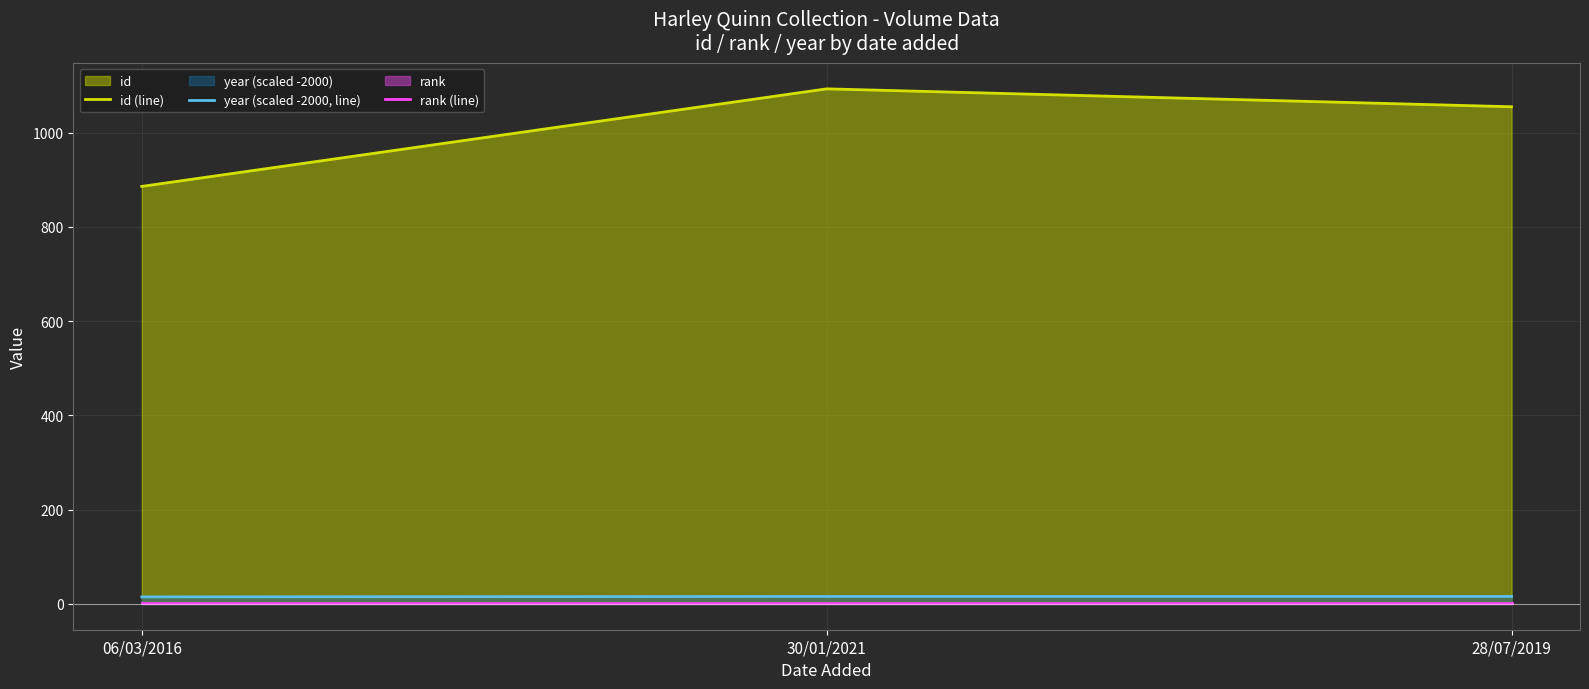

Rank the series at 28/07/2019 from highest to lowest value.

id (line), year (scaled -2000, line), rank (line)